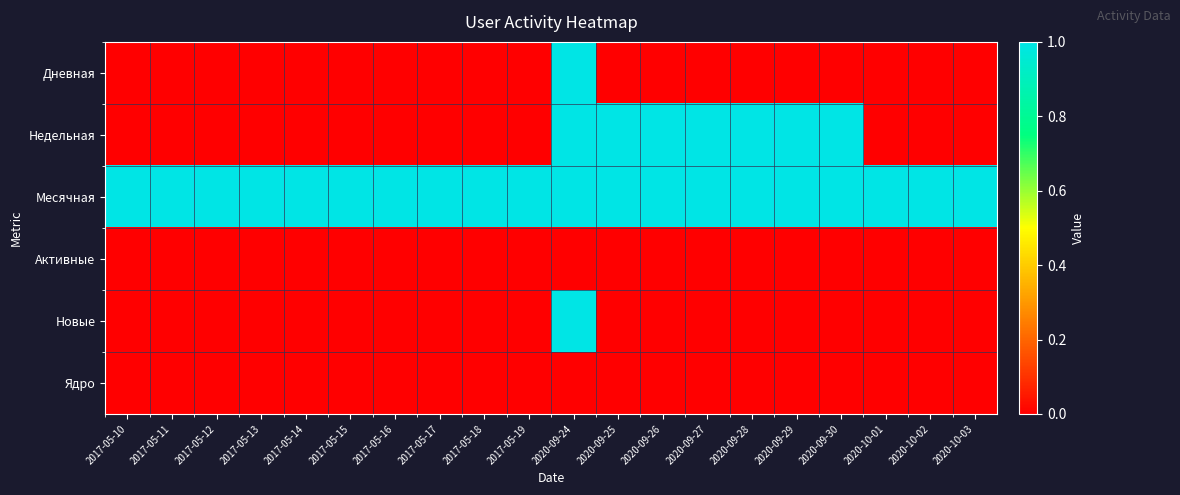

What is the total value across all series at 2017-05-19?

1